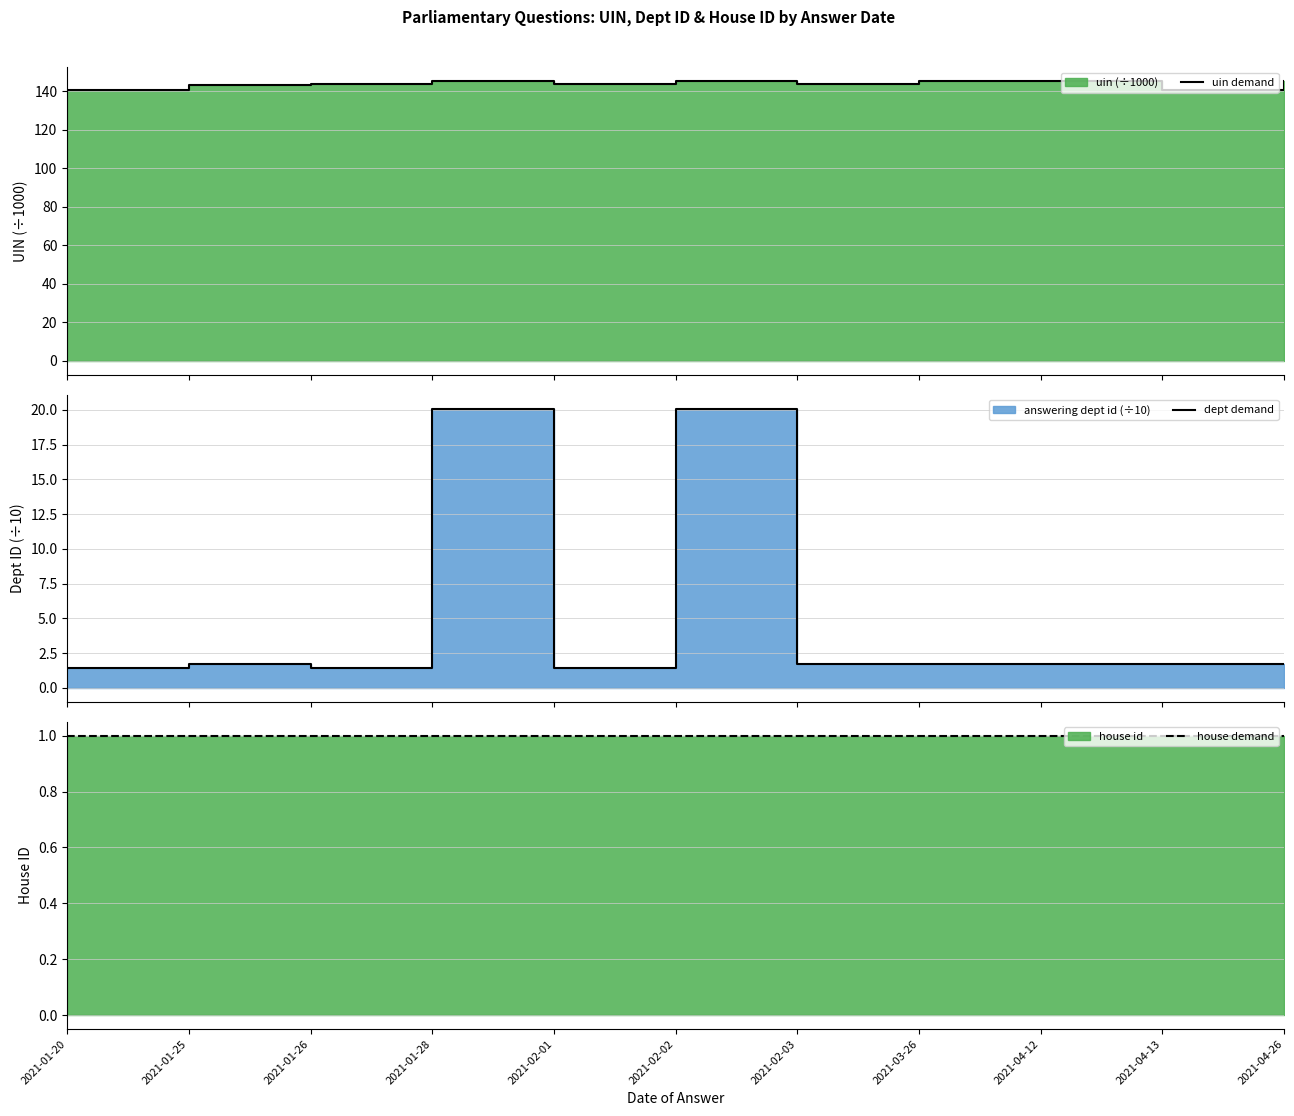

True or false: dept demand has more than 2 interior local peaks.

True